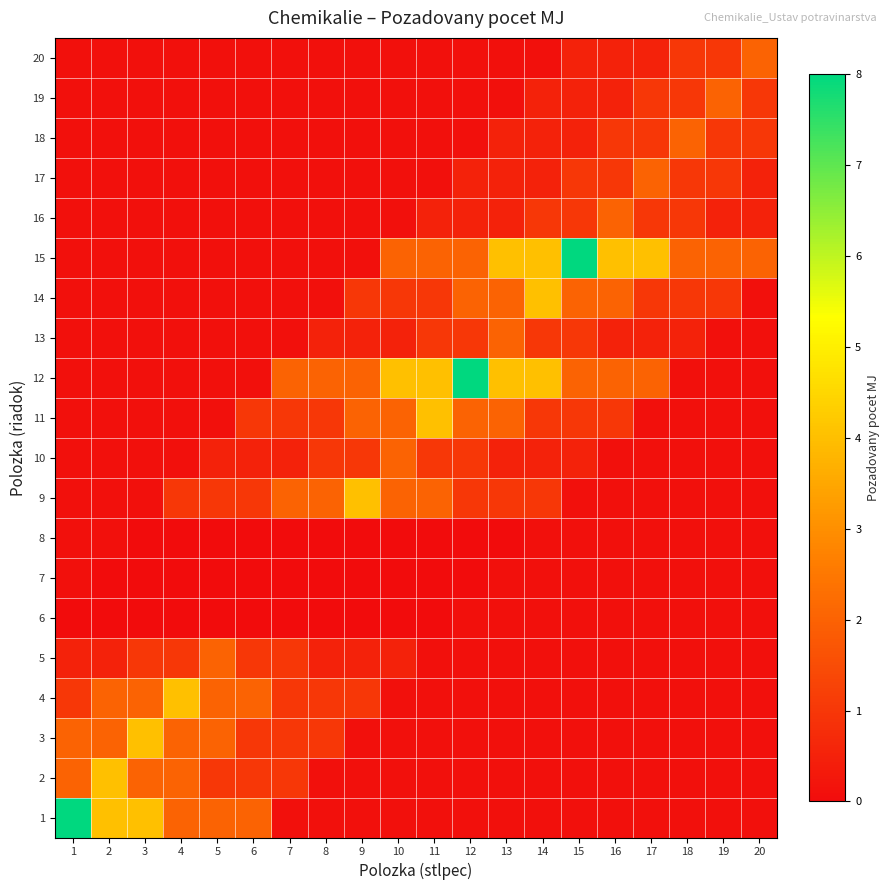

What is the maximum value shown in the chart?

8.0